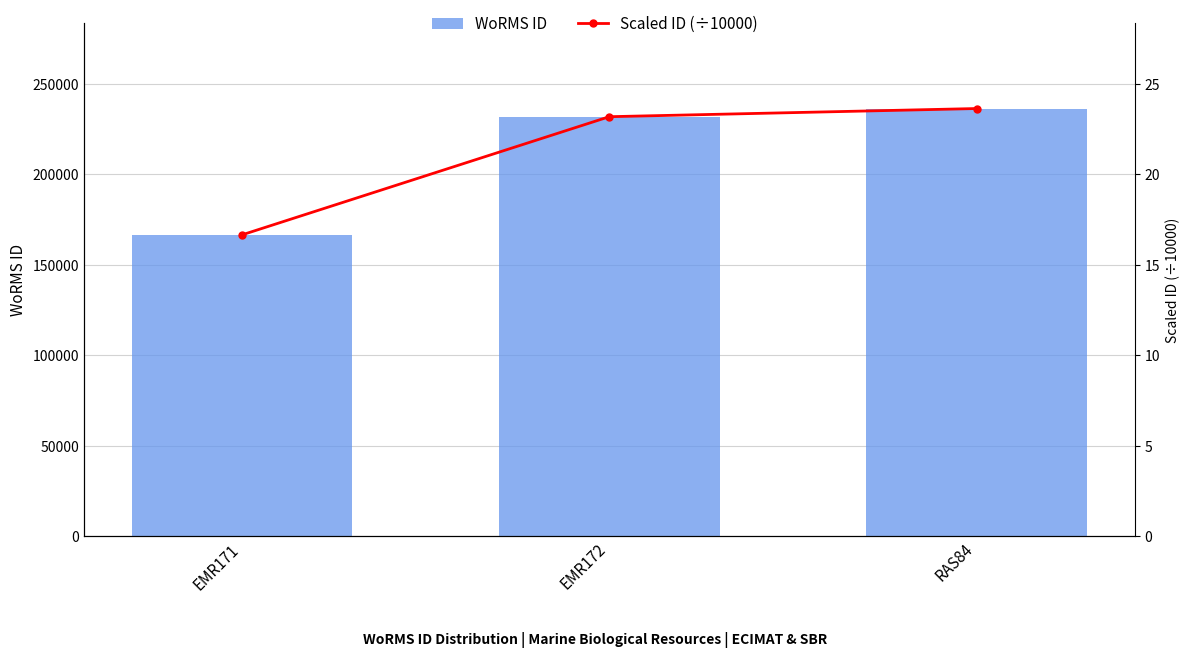

The value of WoRMS ID at EMR171 is 166496.0. True or false?

True